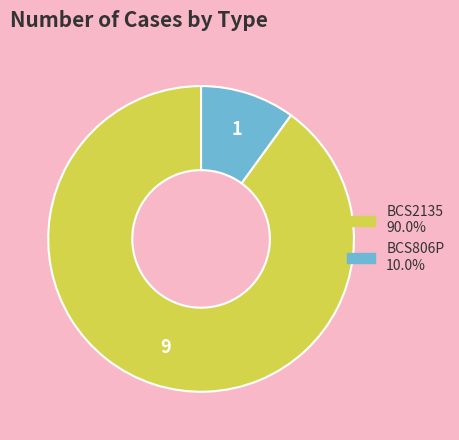

Is there any slice that represents more than half of the pie?

Yes